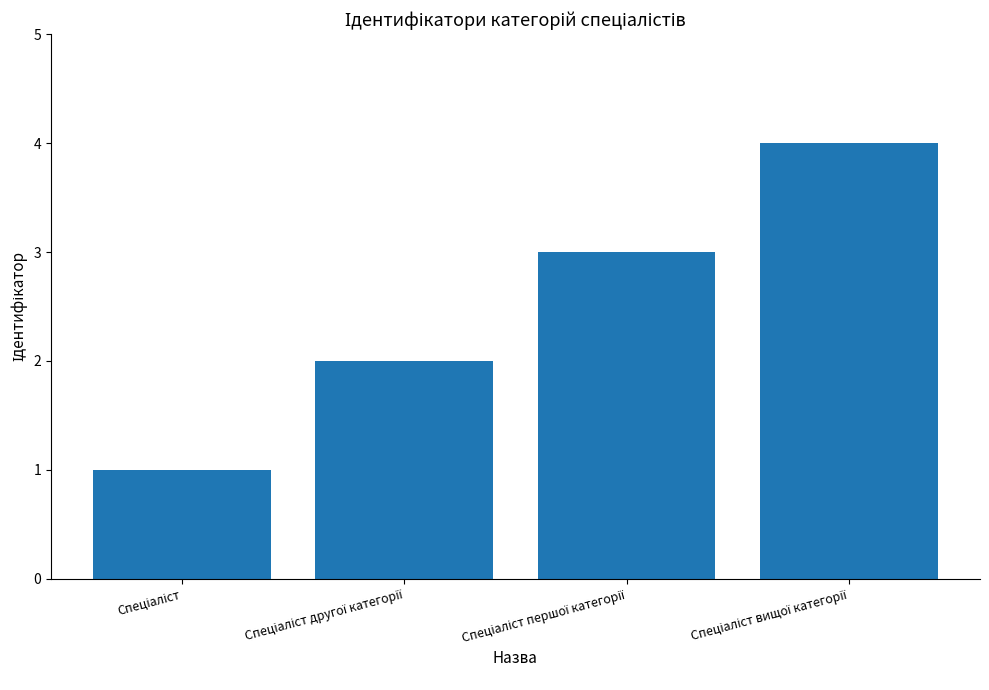

What is the difference between the maximum and minimum values?

3